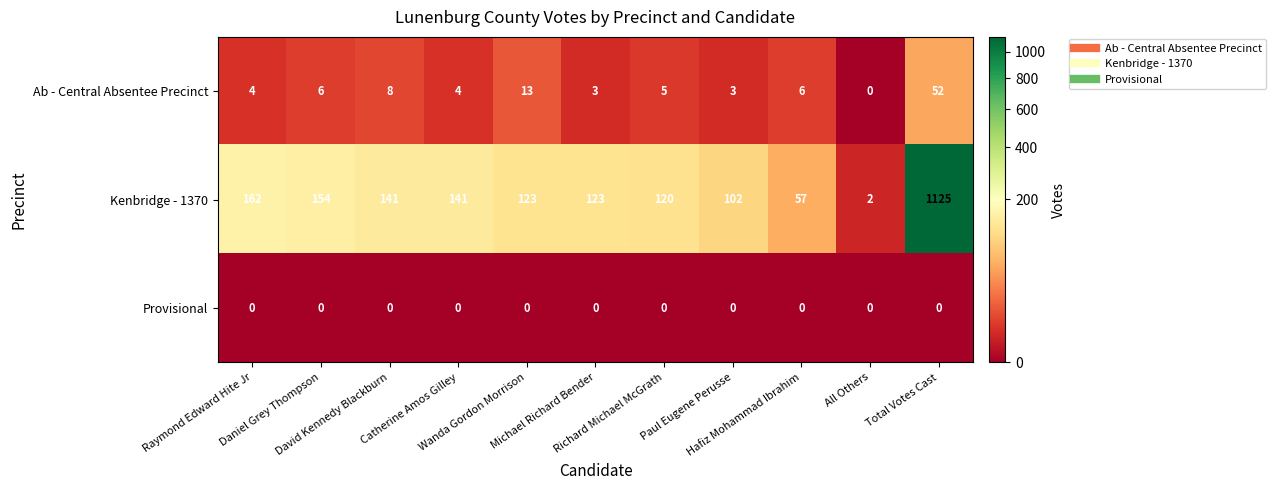

What is the difference between the maximum and minimum values in the Kenbridge - 1370 series?

1123